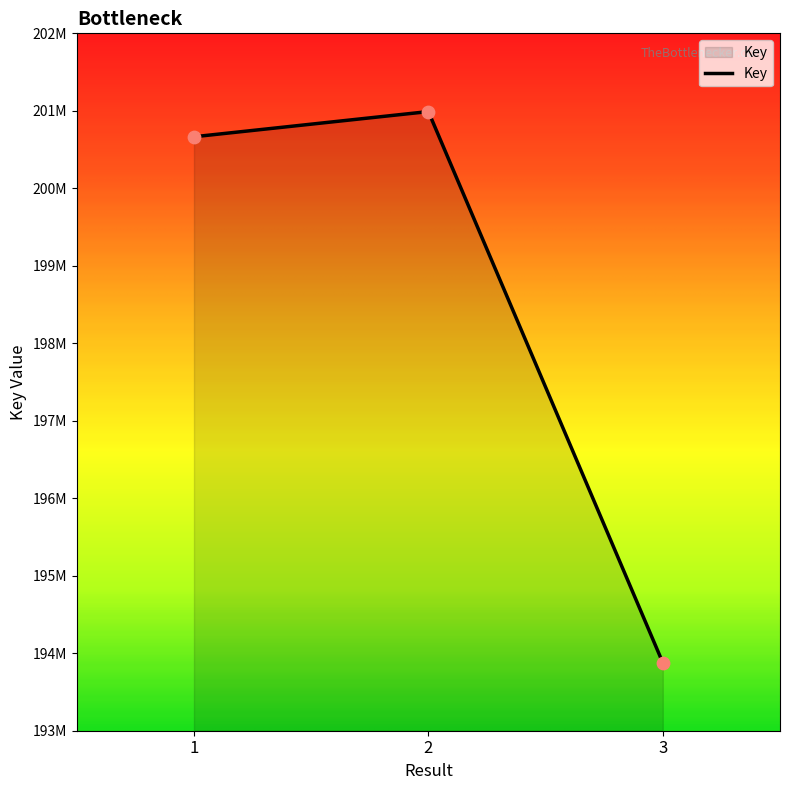

What is the change in value from 1 to 3?

-6787576